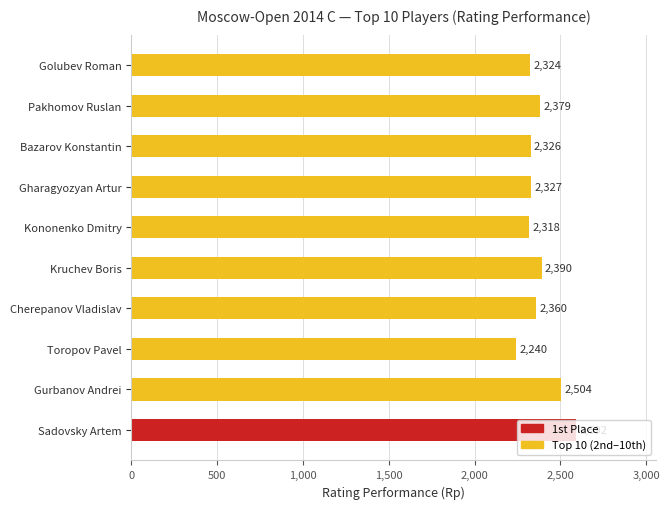

Is it true that the value at Kononenko Dmitry is 2318?

True